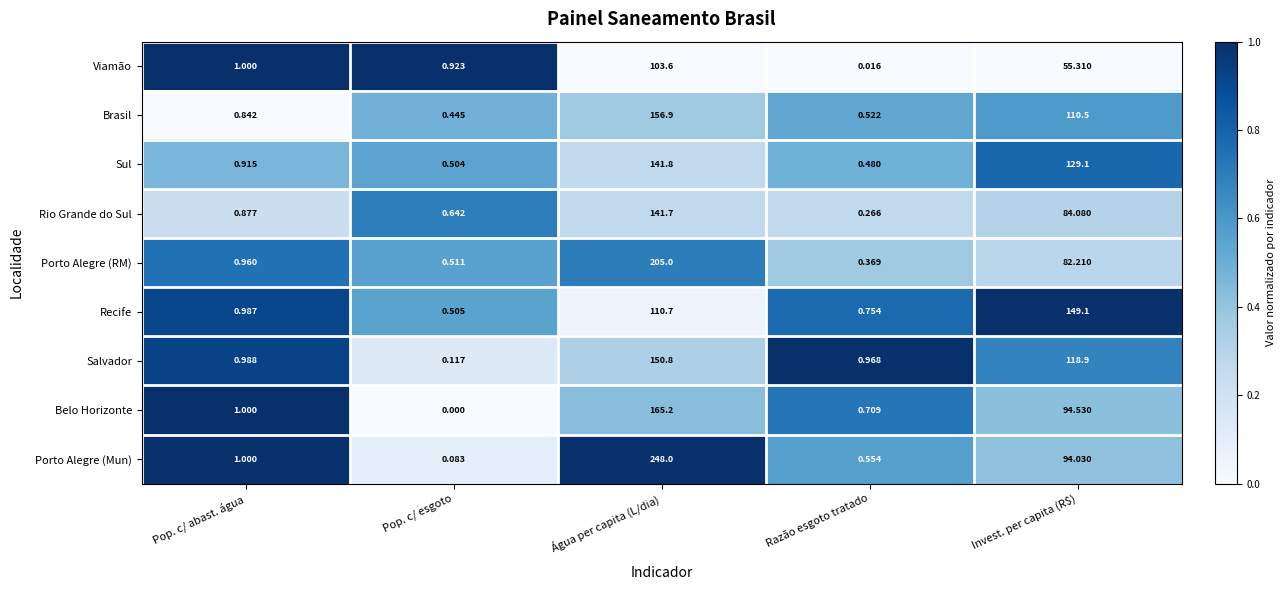

At which category is the sum across all series the highest?

Água per capita (L/dia)